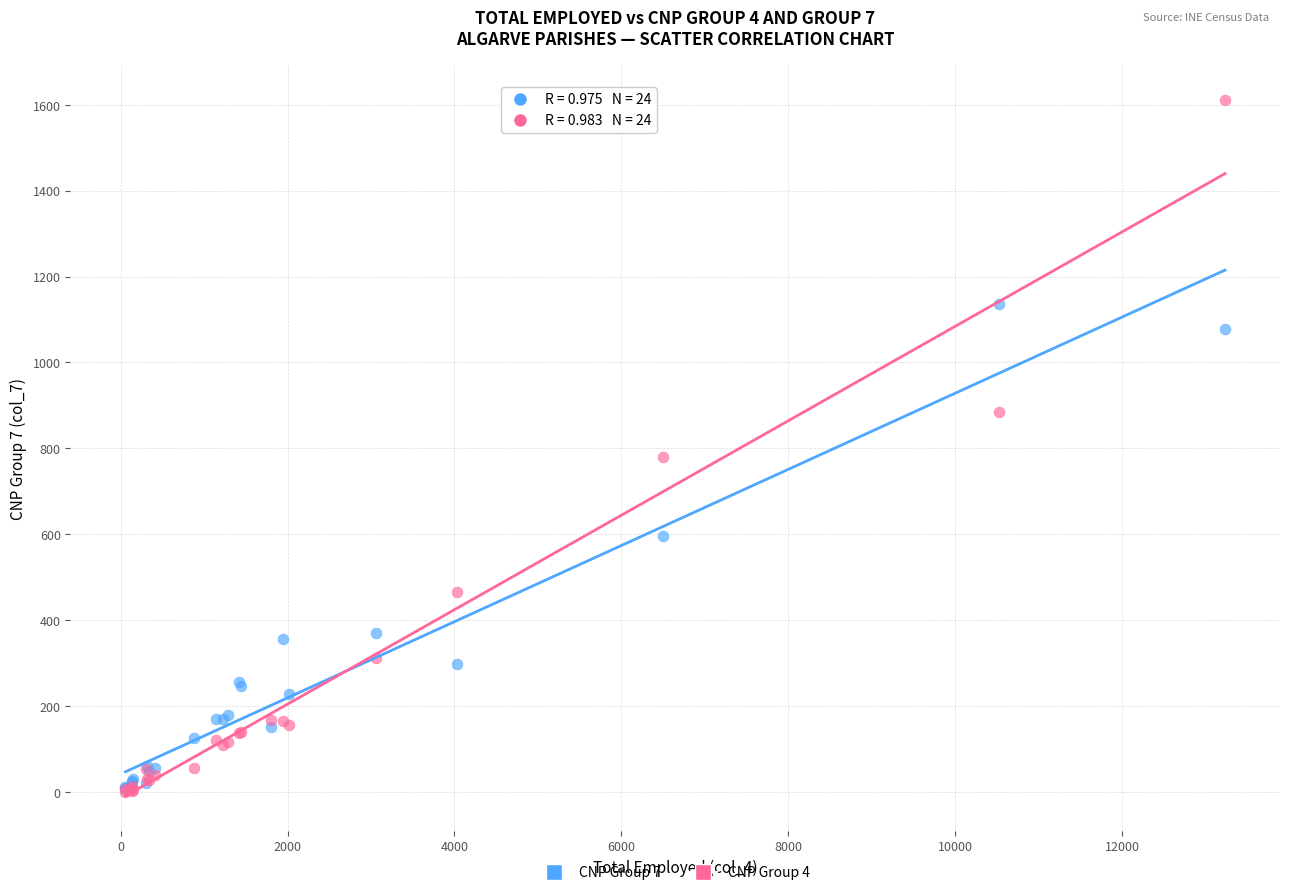

Across all series, what Y value is closest to 806?

779